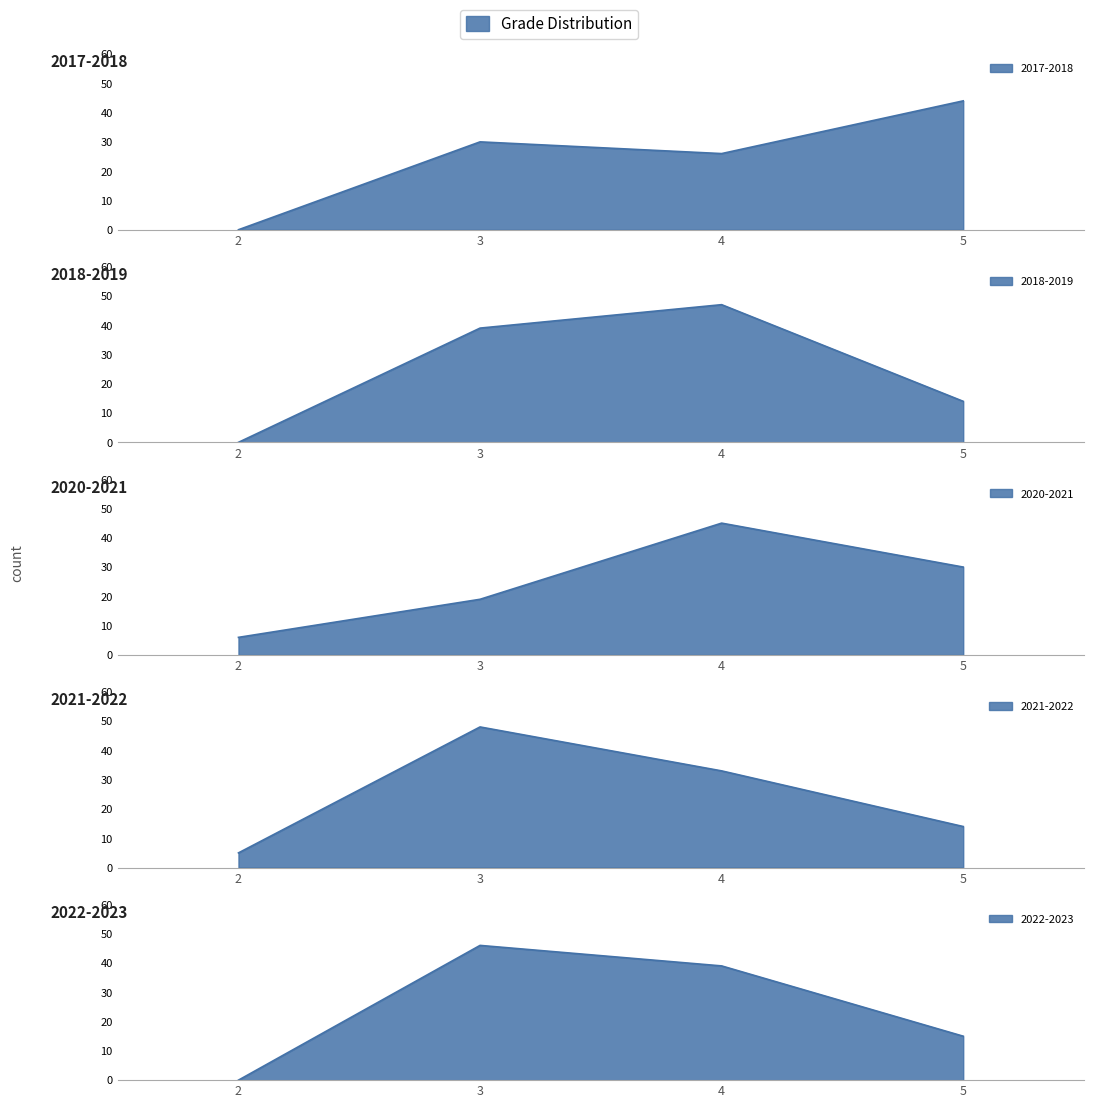

What is the value of the 2022-2023 point at the 2nd from the left?

46